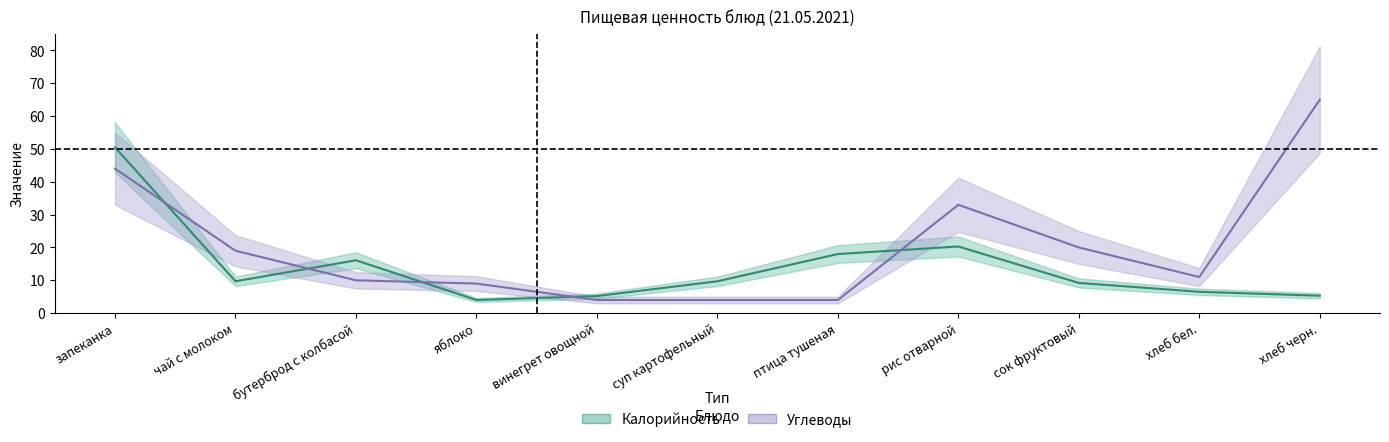

Rank the series by their average value, from highest to lowest.

Углеводы (среднее), Калорийность (среднее)